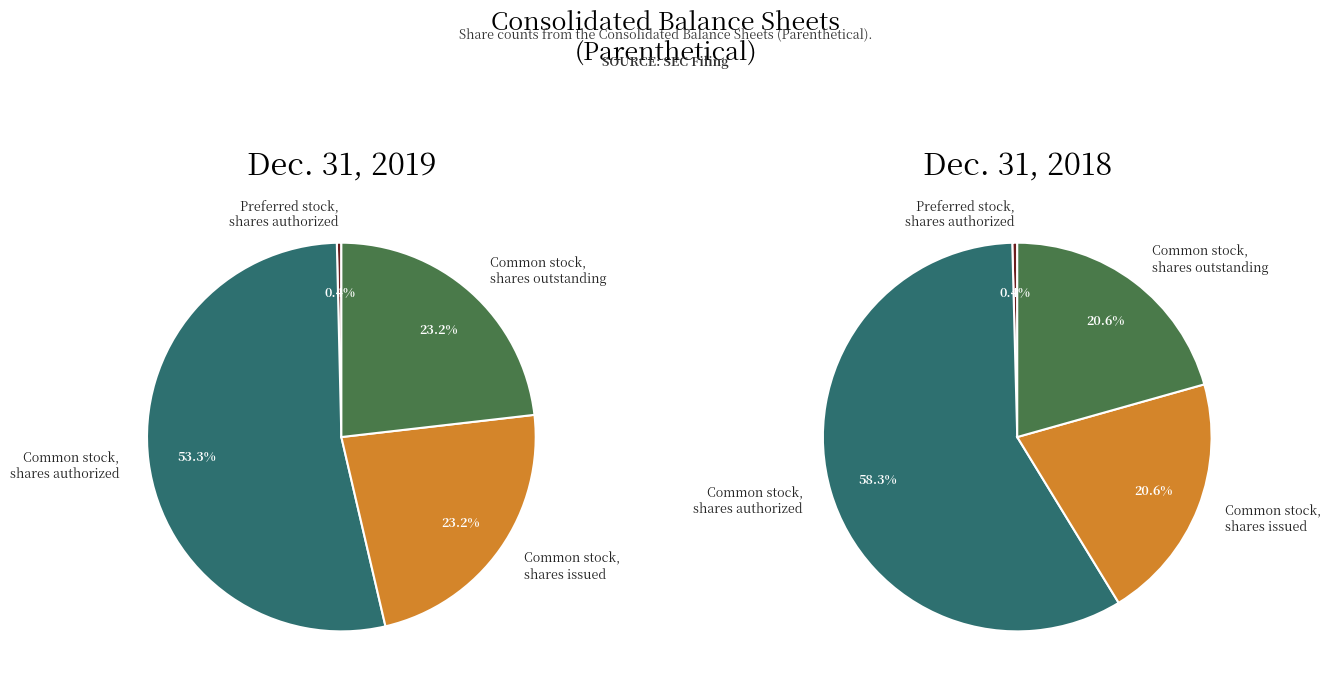

How many slices are in this pie chart?

4